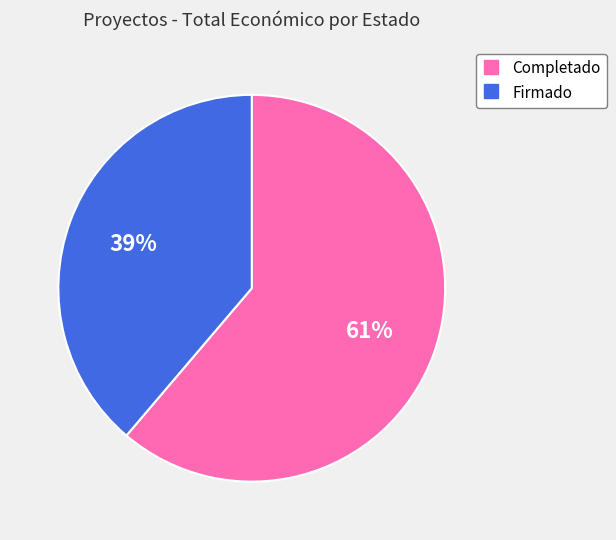

Count the number of slices in the pie.

2